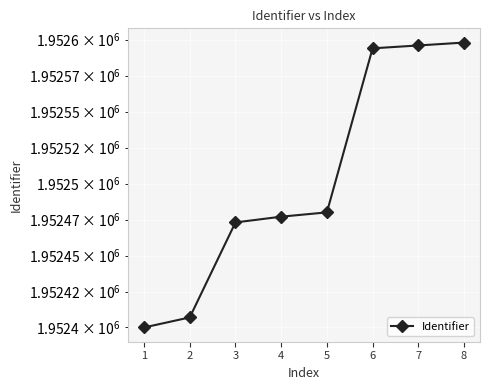

The value at 3 is 406443. True or false?

False